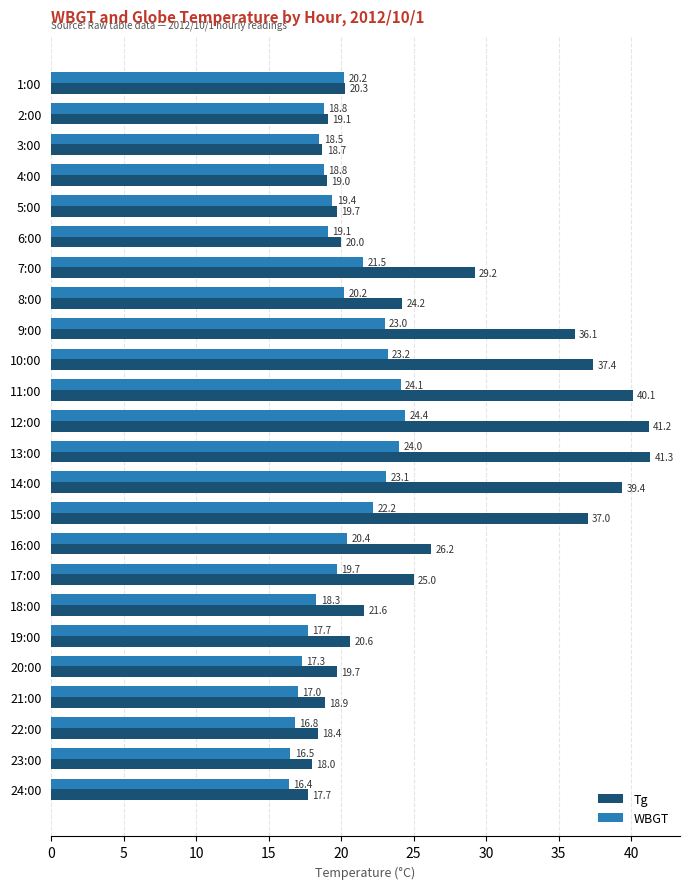

The value of WBGT at 3:00 is 18.5. True or false?

True